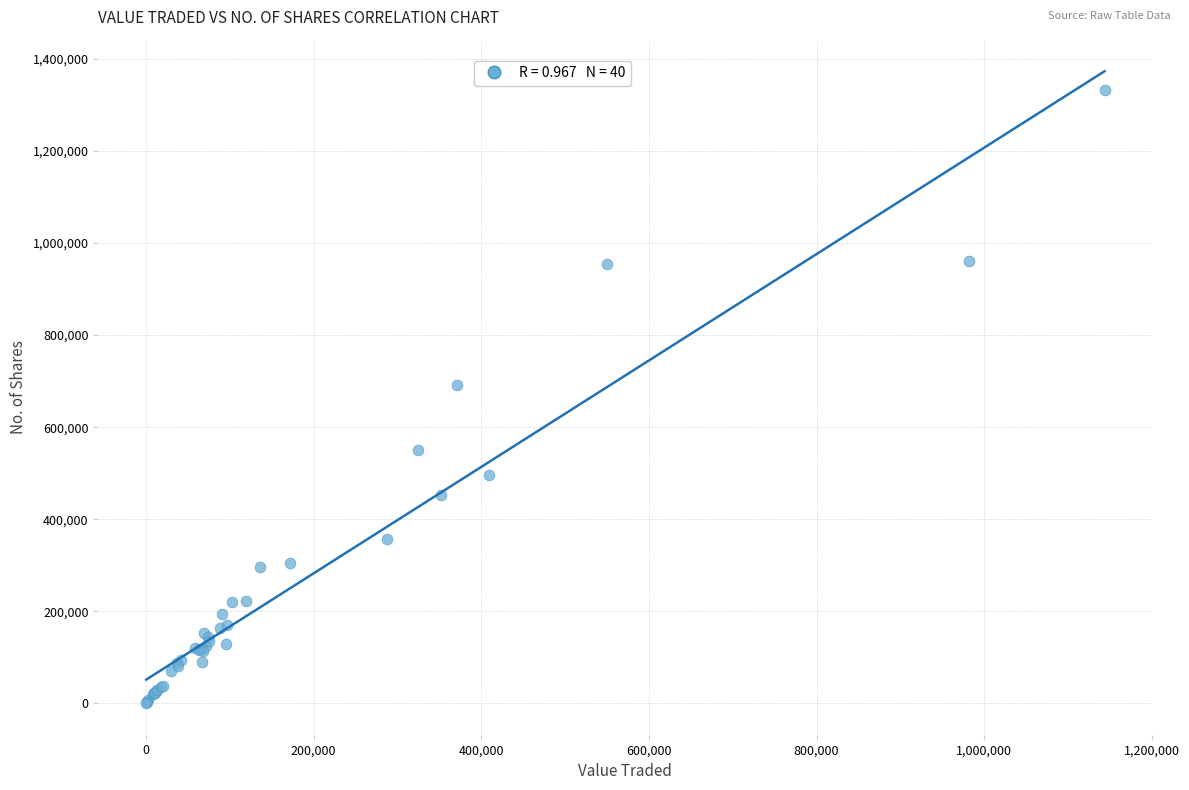

What Y value in the scatter plot is closest to 666734?

692597